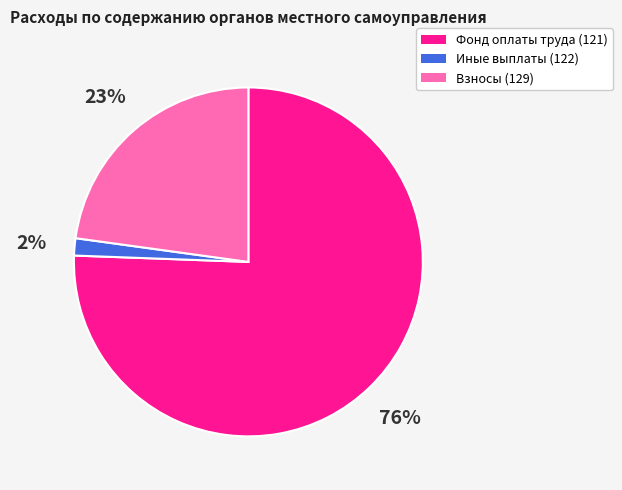

How many segments does this pie chart have?

3